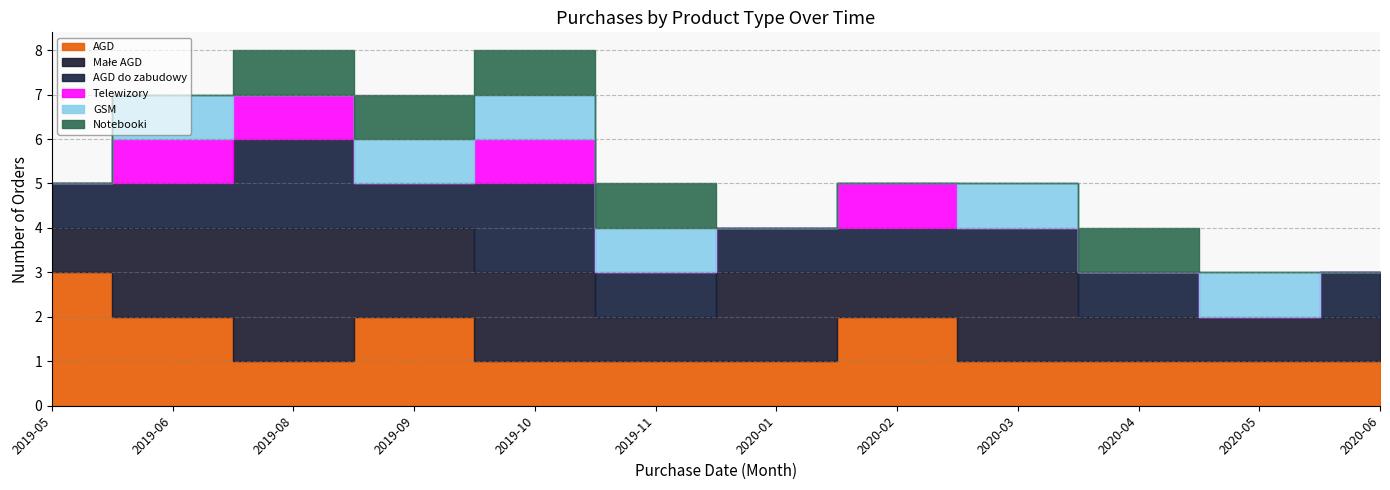

Between 2020-06 and 2019-11, which is larger?

2020-06